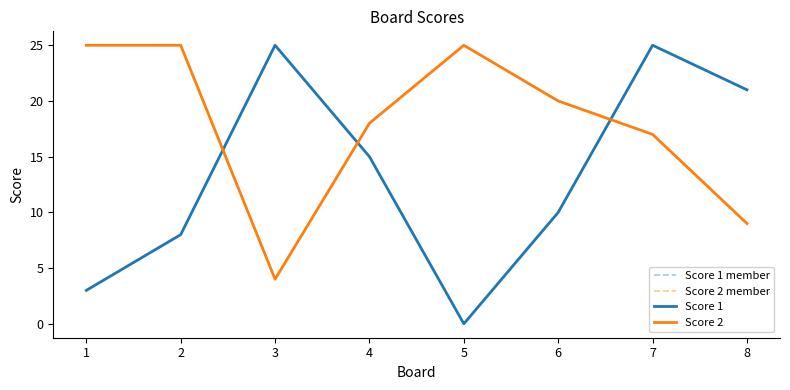

Between which two adjacent categories do Score 2 and Score 1 member first intersect?

2 and 3